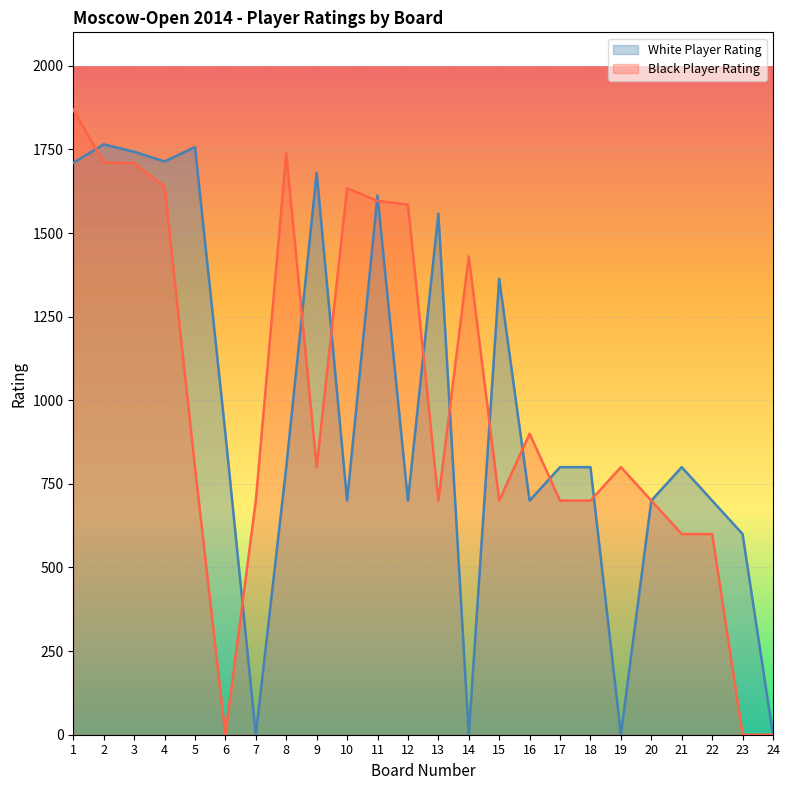

Where does the White Player Rating series first go above 800?

1